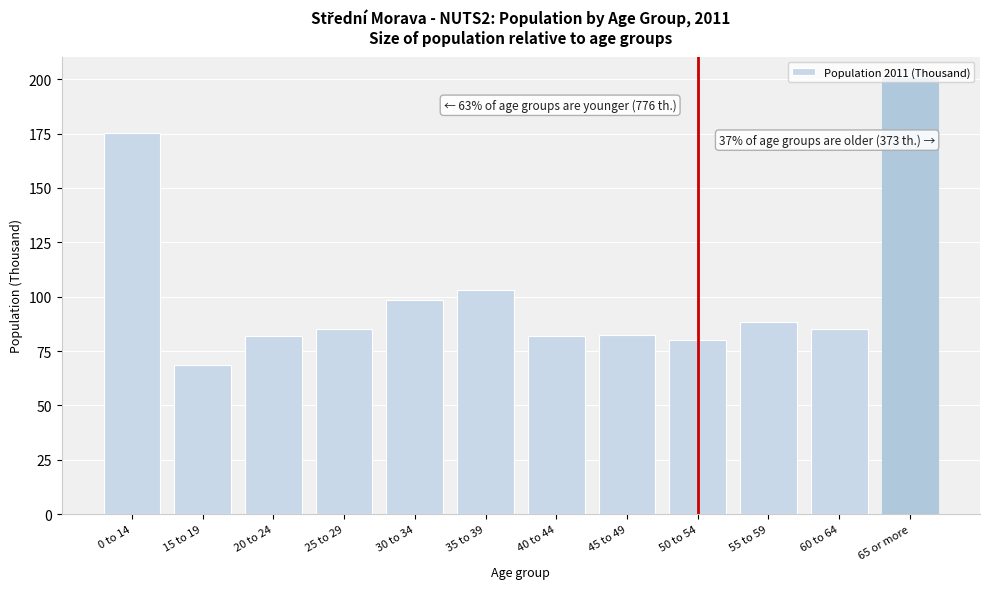

What is the label of the 2nd bar from the left?

15 to 19